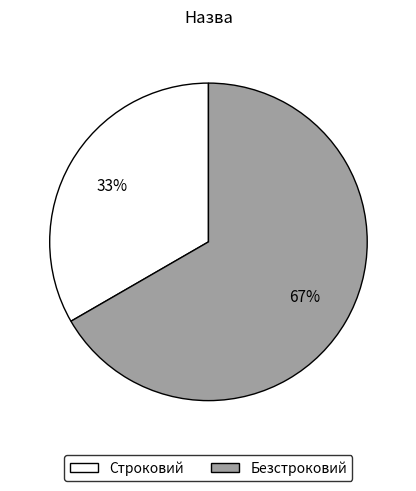

Is it true that Безстроковий is 67% of the pie?

True